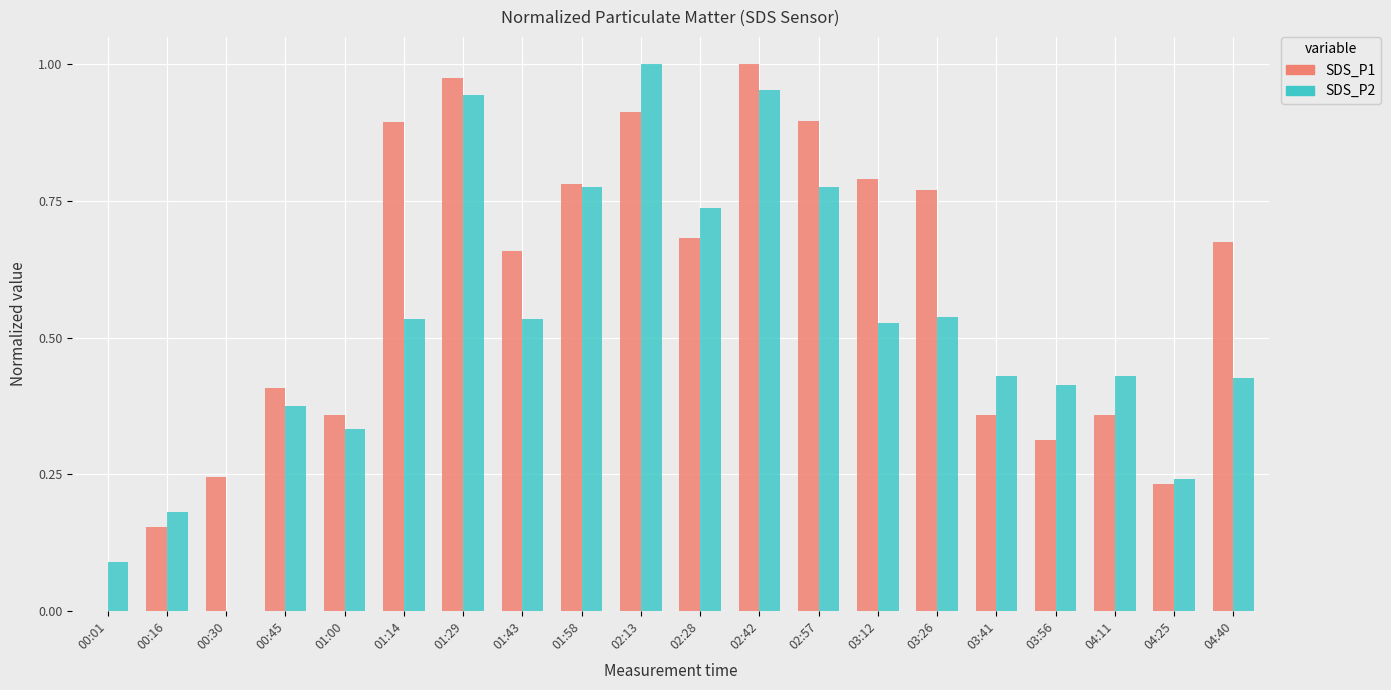

Between 01:14 and 03:41, which series saw the biggest shift?

SDS_P1